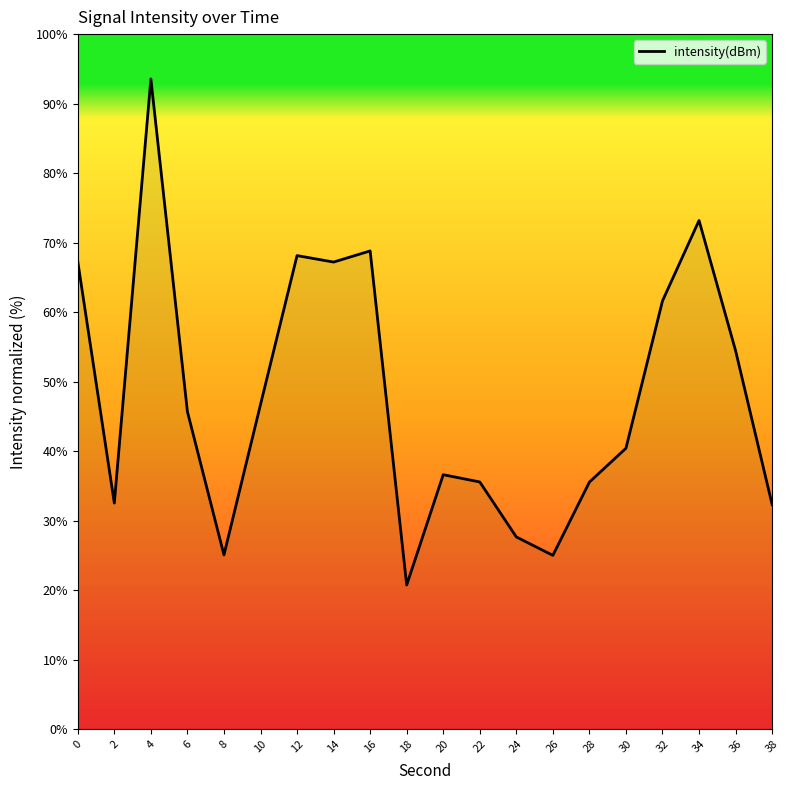

What value does the data have at 12?

68.1